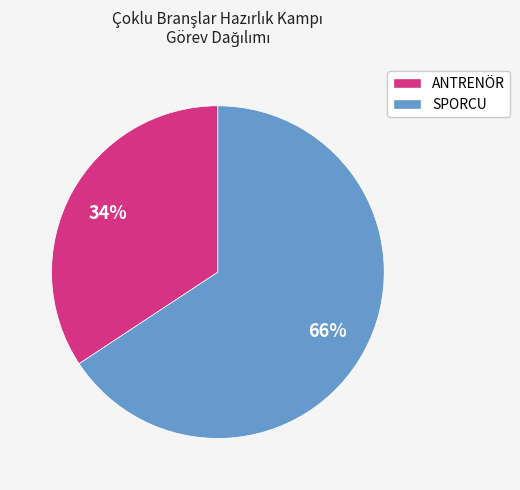

How many segments does this pie chart have?

2